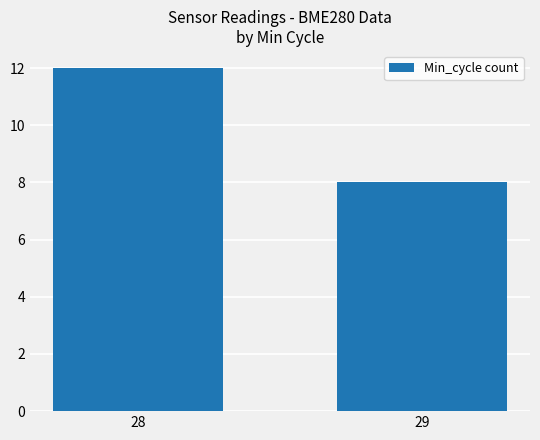

Which label corresponds to the smallest value in the chart?

29